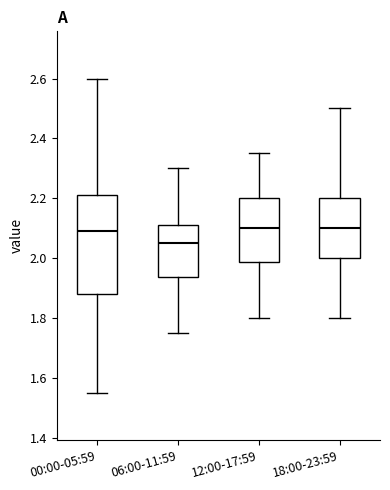

Reading left to right, transcribe this box plot: for each box, give where its median line is, the range the box spans, and where its two whiskers end, as read against the y-axis. The values are not printed on the chart, so give them approximately, as read against the axis.

00:00-05:59: median 2.10, box 1.88 to 2.22, whiskers 1.56 to 2.60
06:00-11:59: median 2.06, box 1.94 to 2.12, whiskers 1.76 to 2.30
12:00-17:59: median 2.10, box 1.98 to 2.20, whiskers 1.80 to 2.36
18:00-23:59: median 2.10, box 2.00 to 2.20, whiskers 1.80 to 2.50